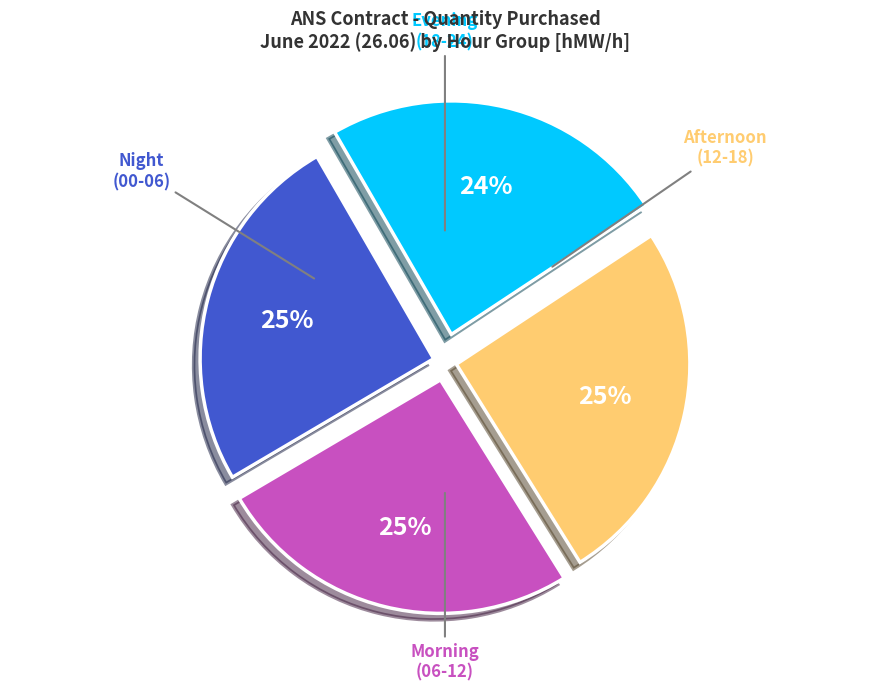

What percentage is the Night (00-06) slice, to the nearest percent?

25%